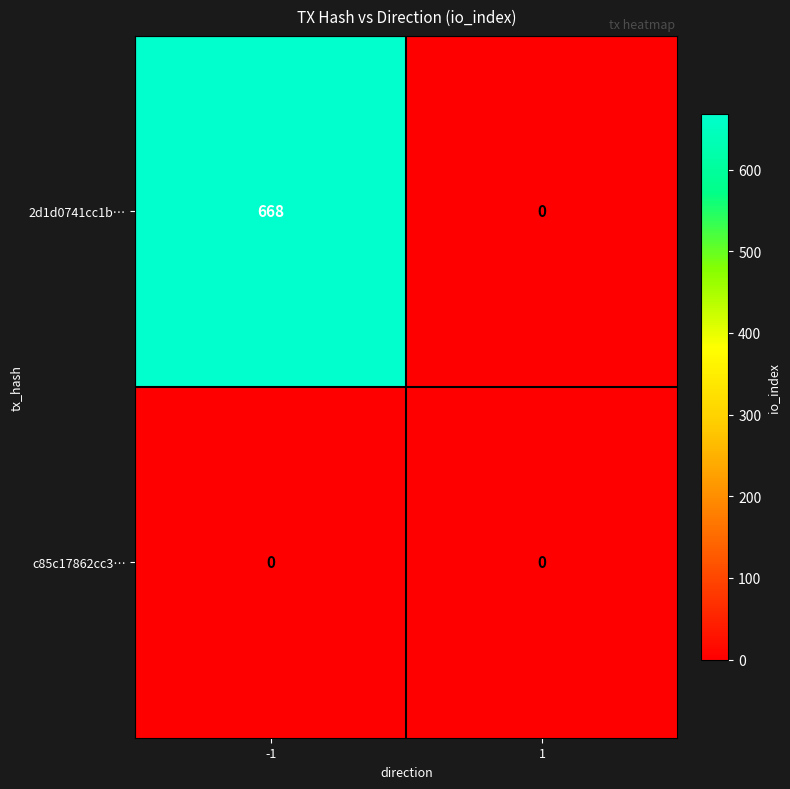

Reading right to left, what are all the values shown in this chart?

2d1d0741cc1b…: 0	668
c85c17862cc3…: 0	0